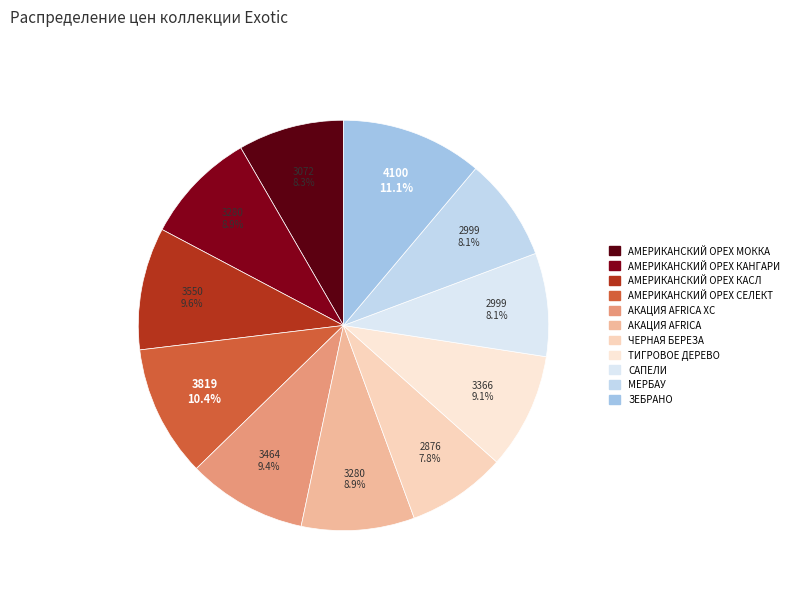

Is there a majority slice in this chart?

No